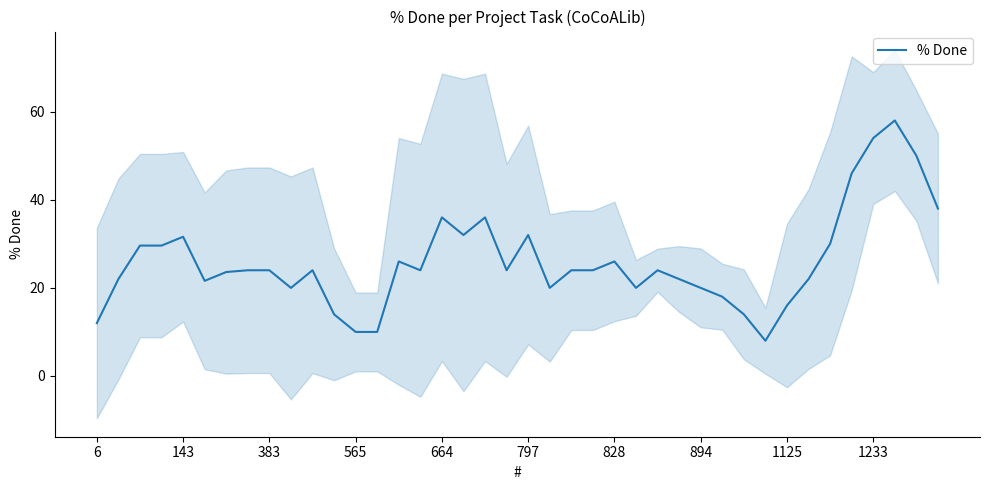

What is the average value?

26.0